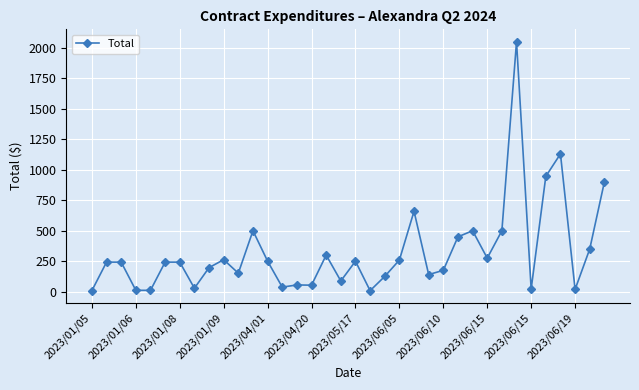

What is the sum of all values?

11680.2